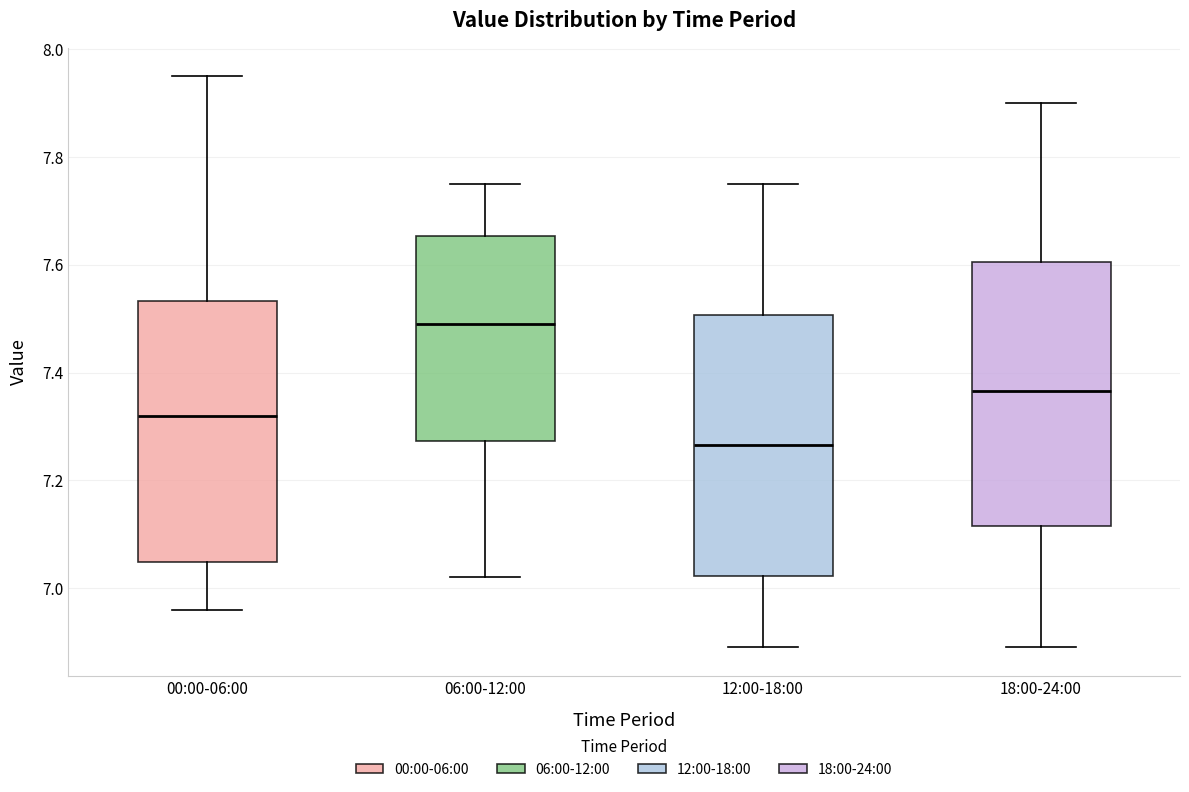

Where is the lower edge of the box for 00:00-06:00 on the y-axis? The values are not printed on the chart, so give them approximately, as read against the axis.

7.04